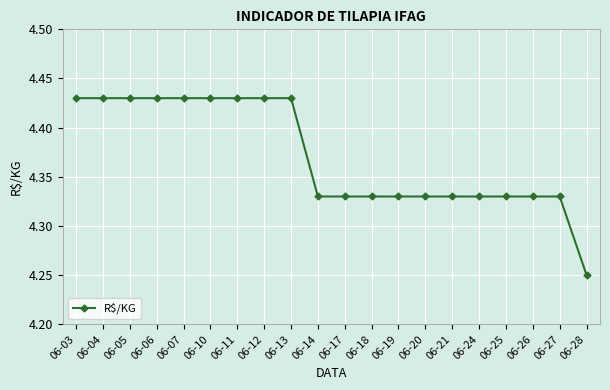

The chart shows a value of 7.0 at 06-28. True or false?

False